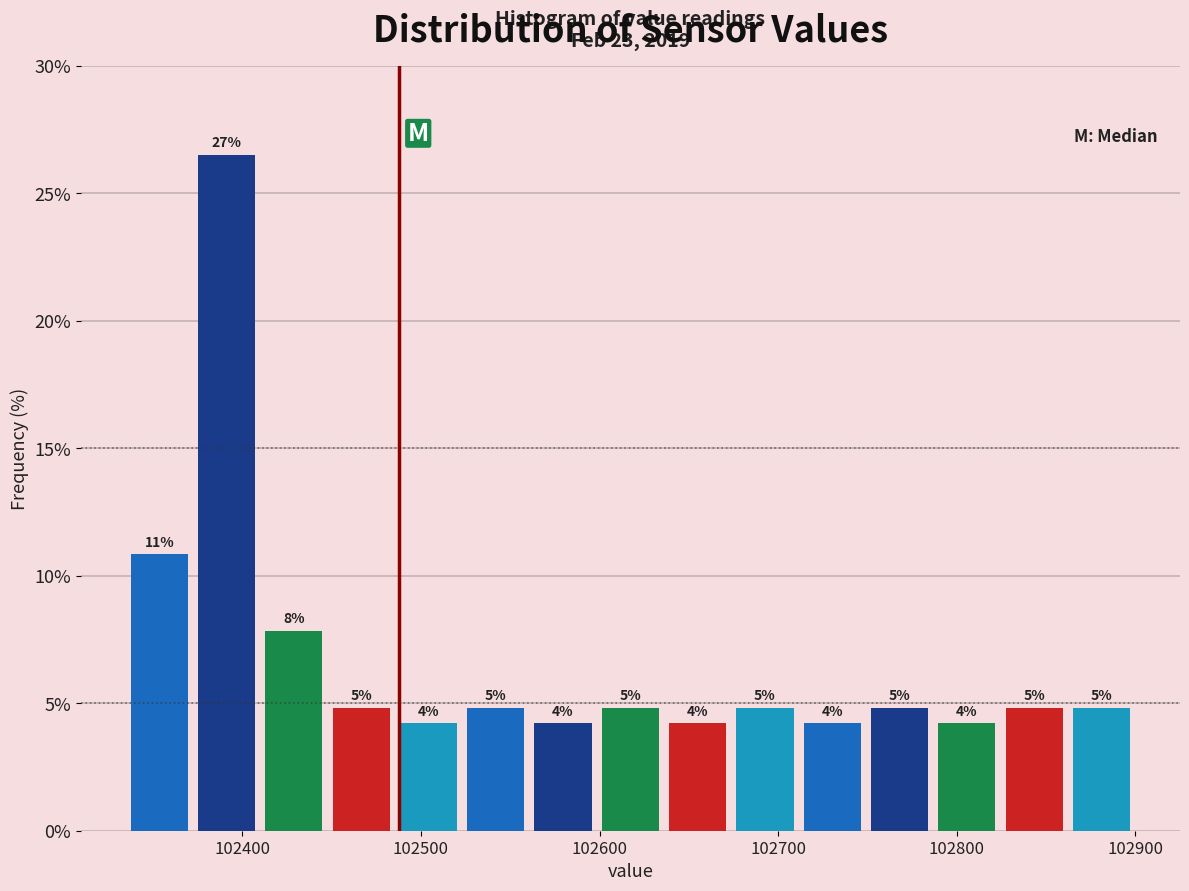

Around what value on the x-axis is the tallest bar? Give the approximate position of its centre, as read against the axis.

102390